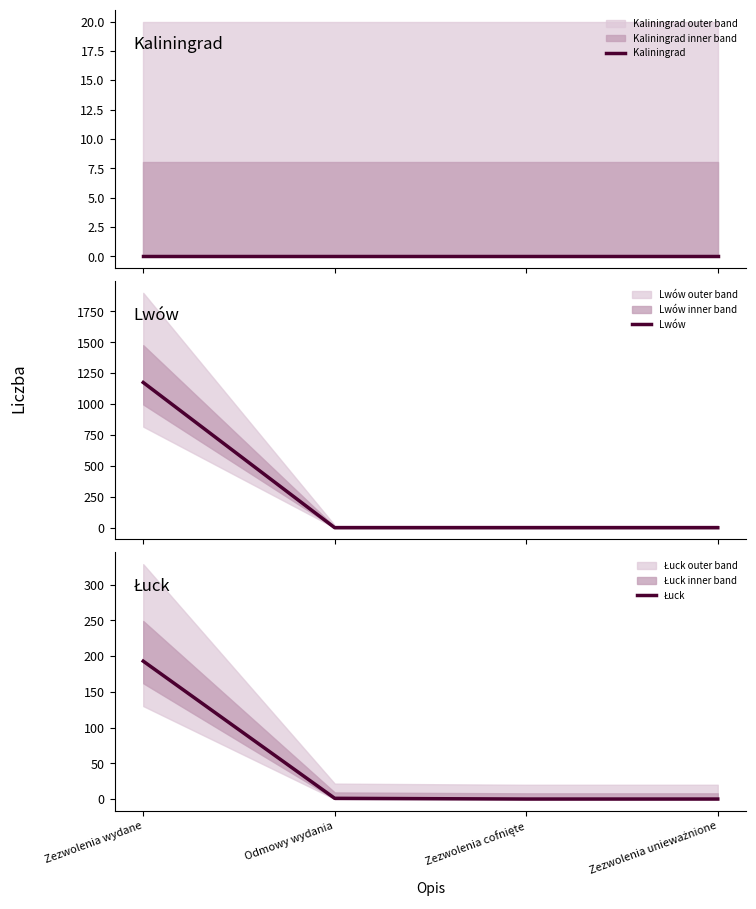

What is the label of the 4th point from the right?

Zezwolenia wydane